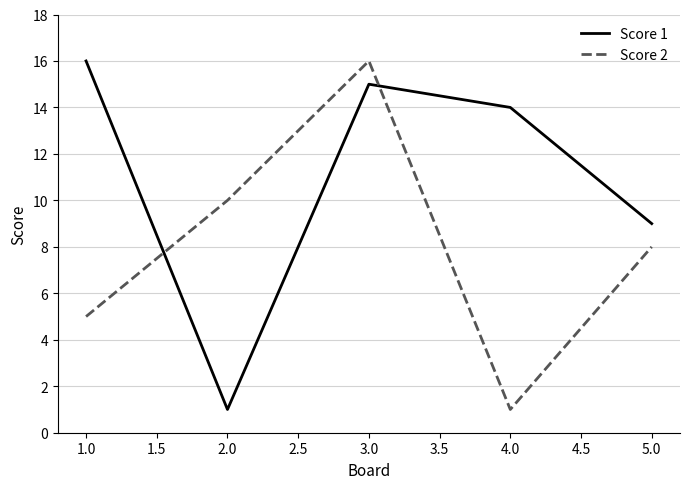

Does the chart have visible grid lines?

Yes